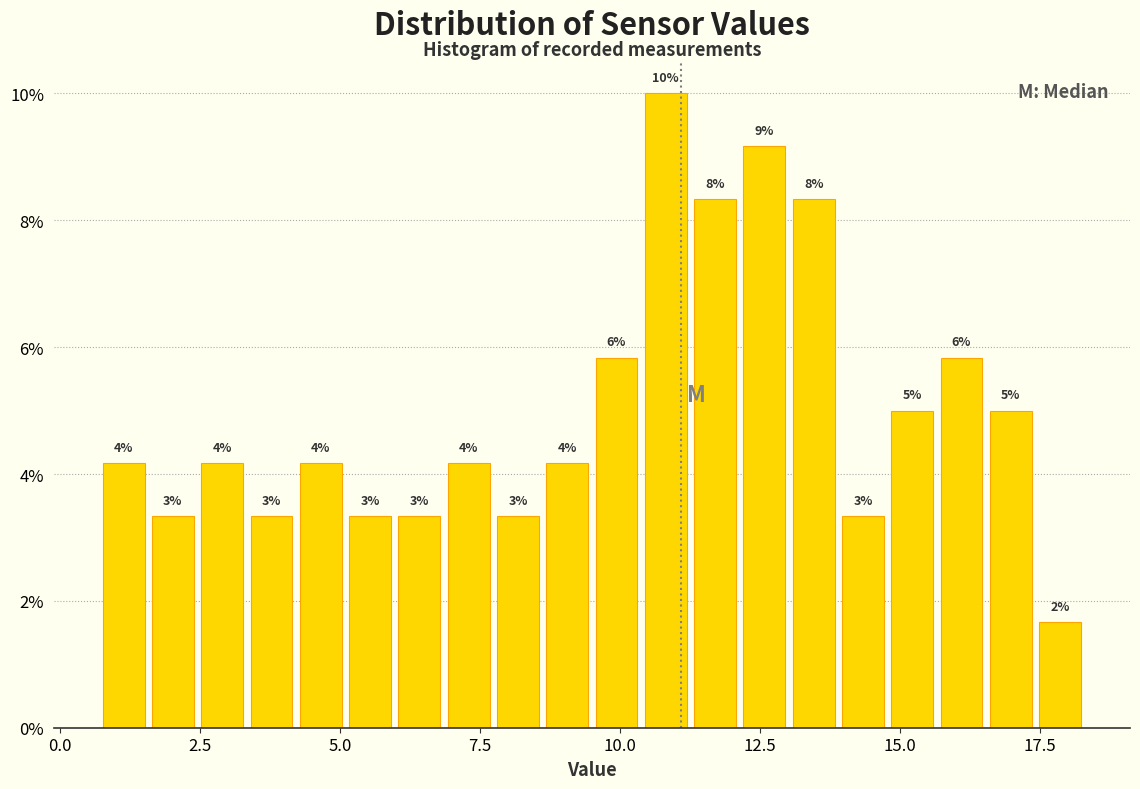

Around what value on the x-axis is the tallest bar? Give the approximate position of its centre, as read against the axis.

11.0